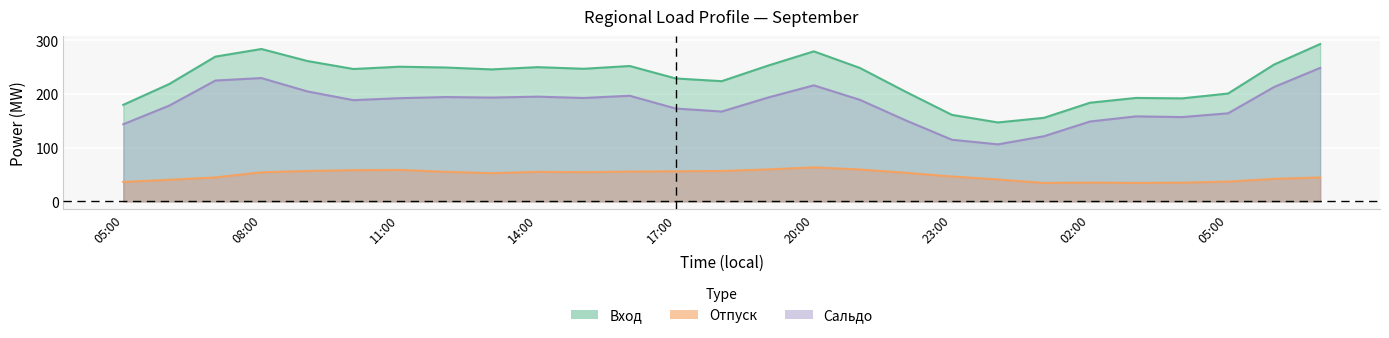

The Вход series shows 200.9 at 05:00. True or false?

True